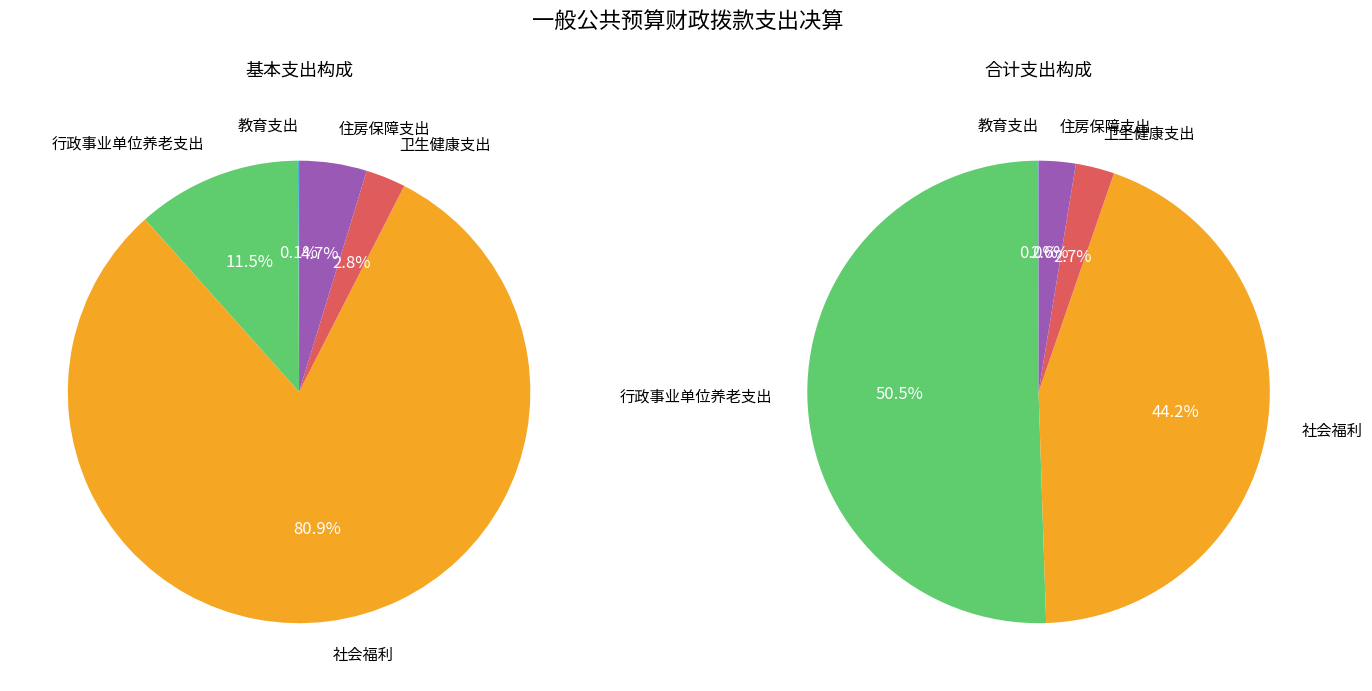

Which has a higher value, 教育支出 or 住房保障支出?

住房保障支出